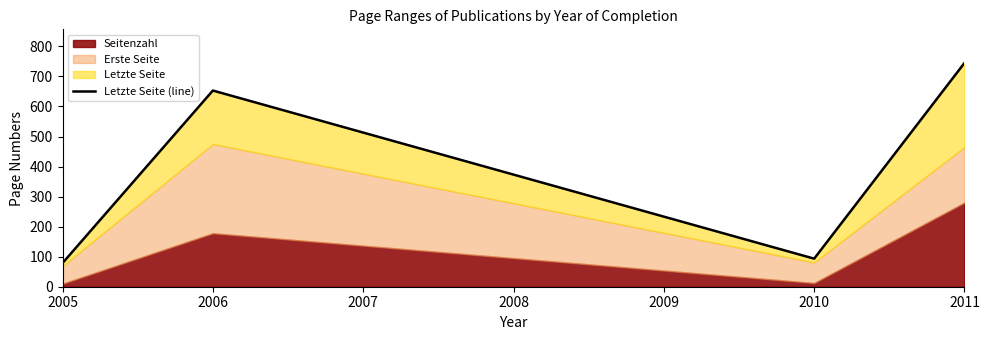

Which has a higher value, 2006 or 2005?

2006